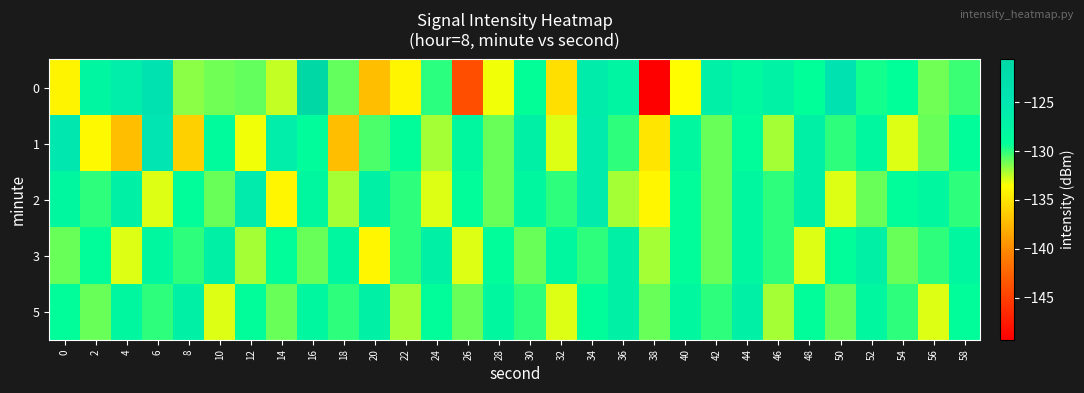

At which category is the sum across all series the highest?

16